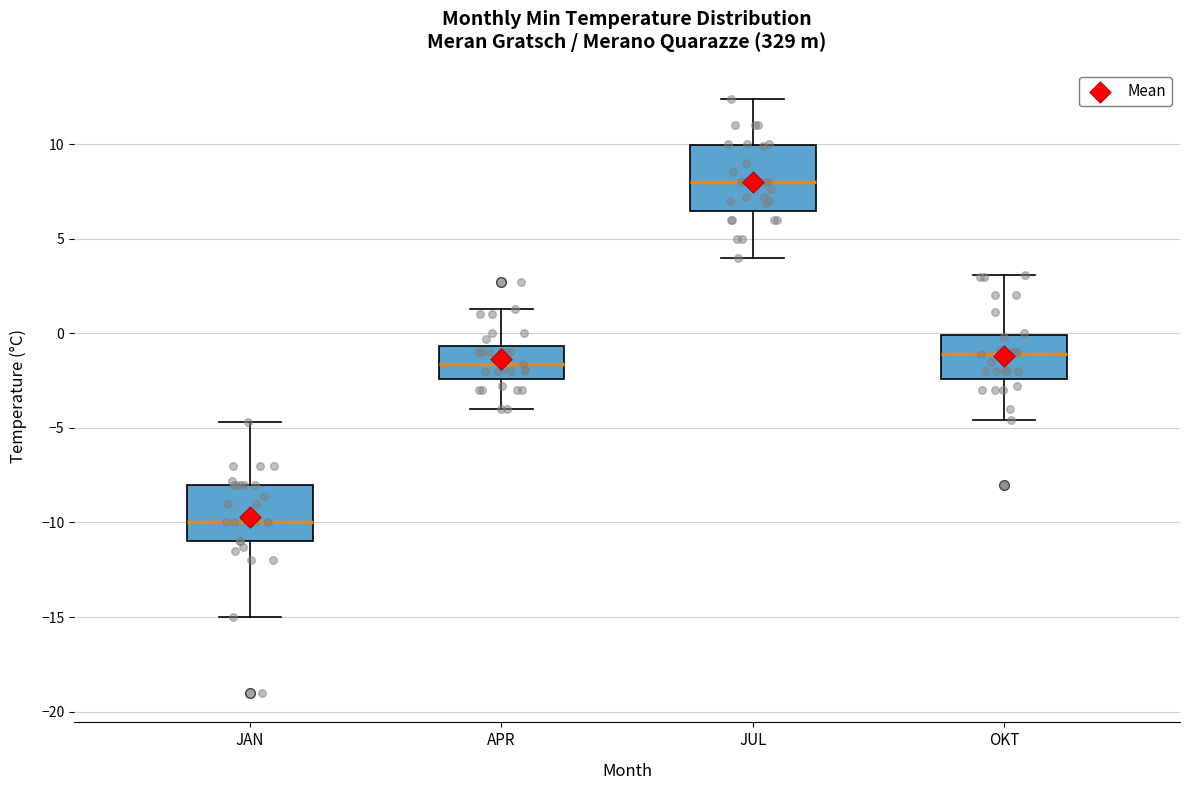

Reading left to right, transcribe this box plot: for each box, give where its median line is, the range the box spans, and where its two whiskers end, as read against the y-axis. The values are not printed on the chart, so give them approximately, as read against the axis.

JAN: median -10.0, box -11.0 to -8.0, whiskers -15.0 to -4.5
APR: median -1.5, box -2.5 to -0.5, whiskers -4.0 to 1.5
JUL: median 8.0, box 6.5 to 10.0, whiskers 4.0 to 12.5
OKT: median -1.0, box -2.5 to 0.0, whiskers -4.5 to 3.0